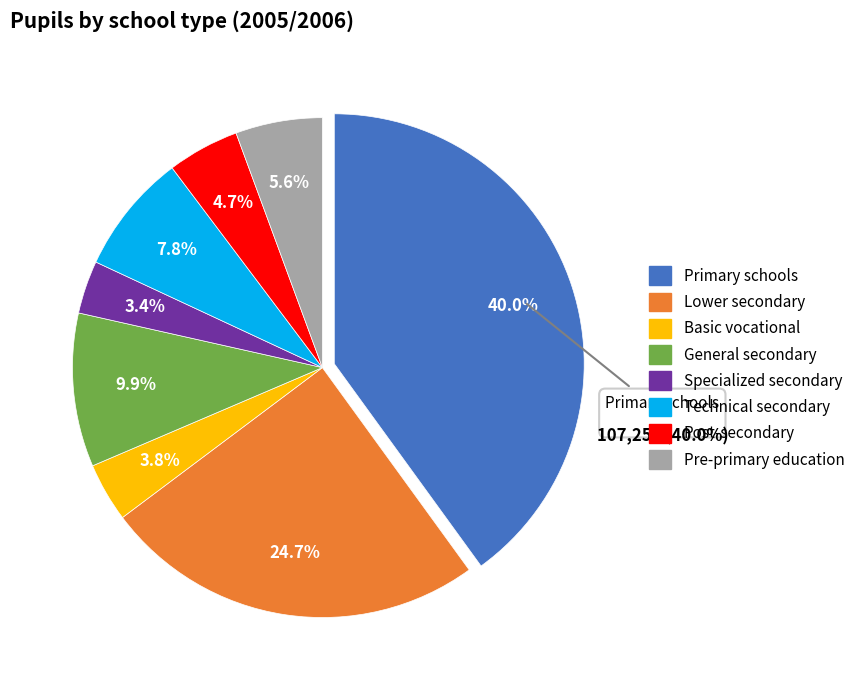

What is the smallest slice in the pie chart?

Specialized secondary